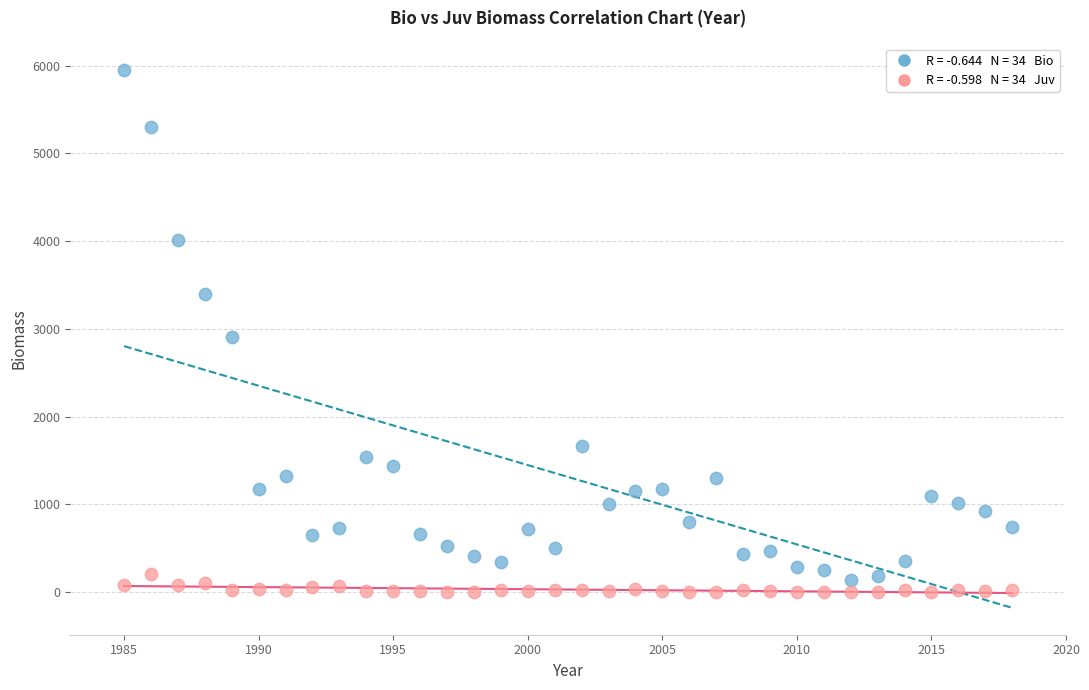

Across all data points, what is the range of Y values (max minus min)?

5944.9